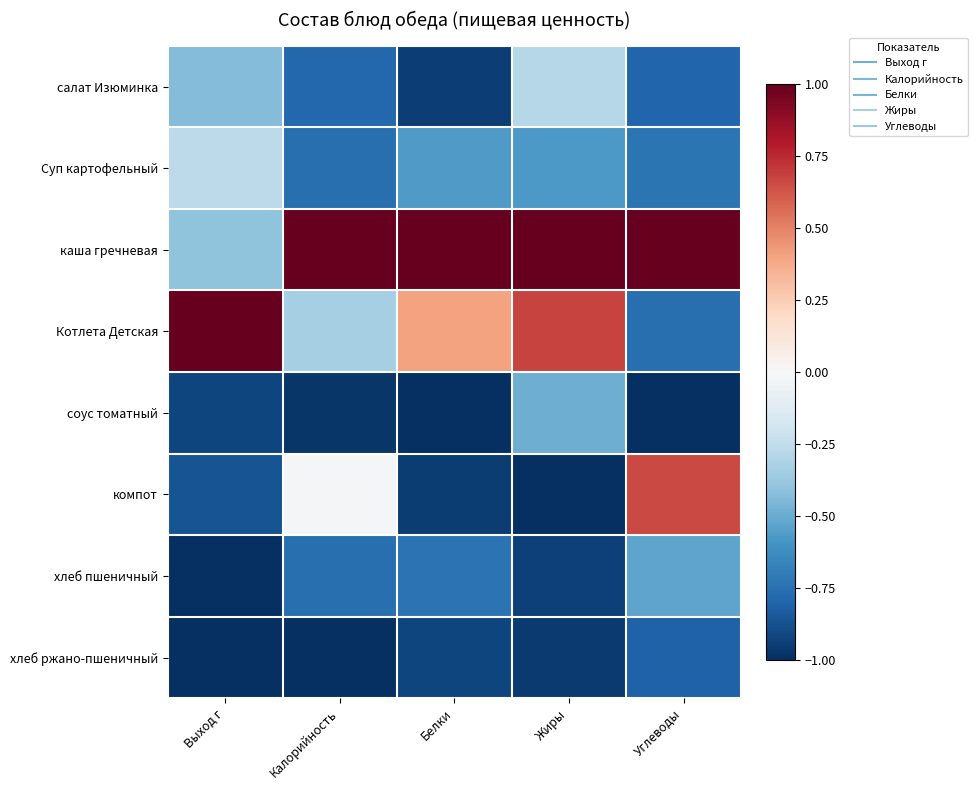

What is the difference between the highest and lowest values at Выход г?

2.0